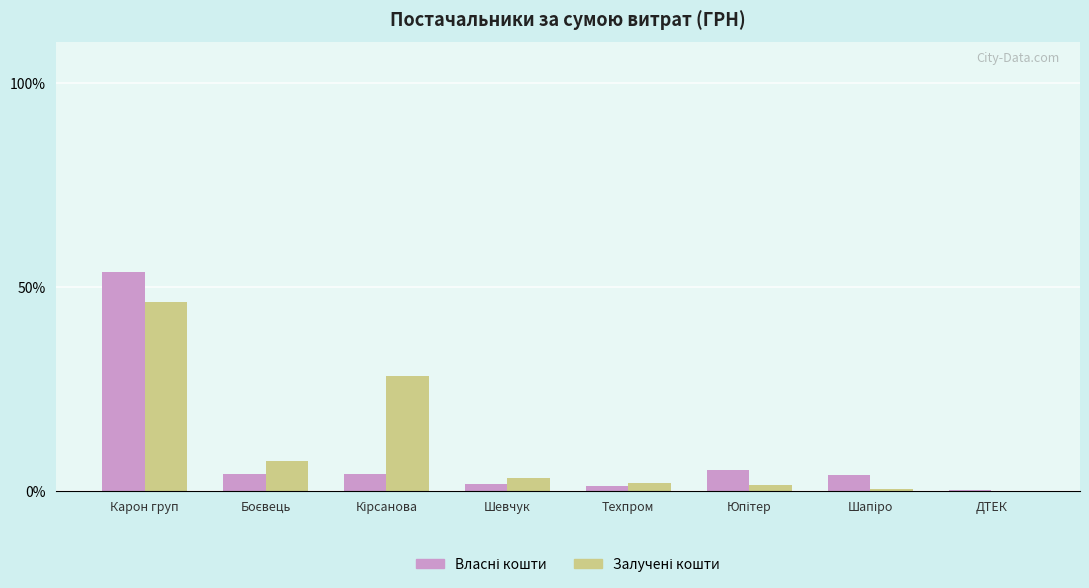

At which category is the sum across all series the highest?

Карон груп